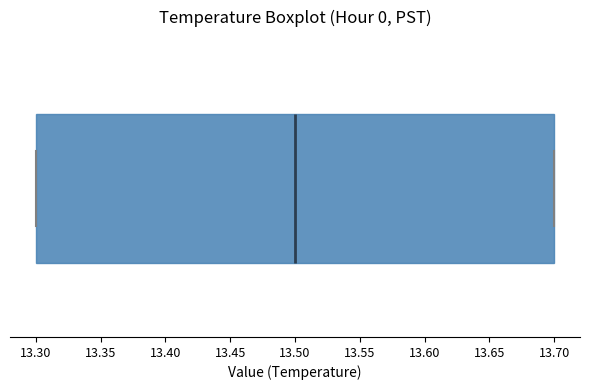

Where is the right edge of the box on the x-axis? The values are not printed on the chart, so give them approximately, as read against the axis.

13.7